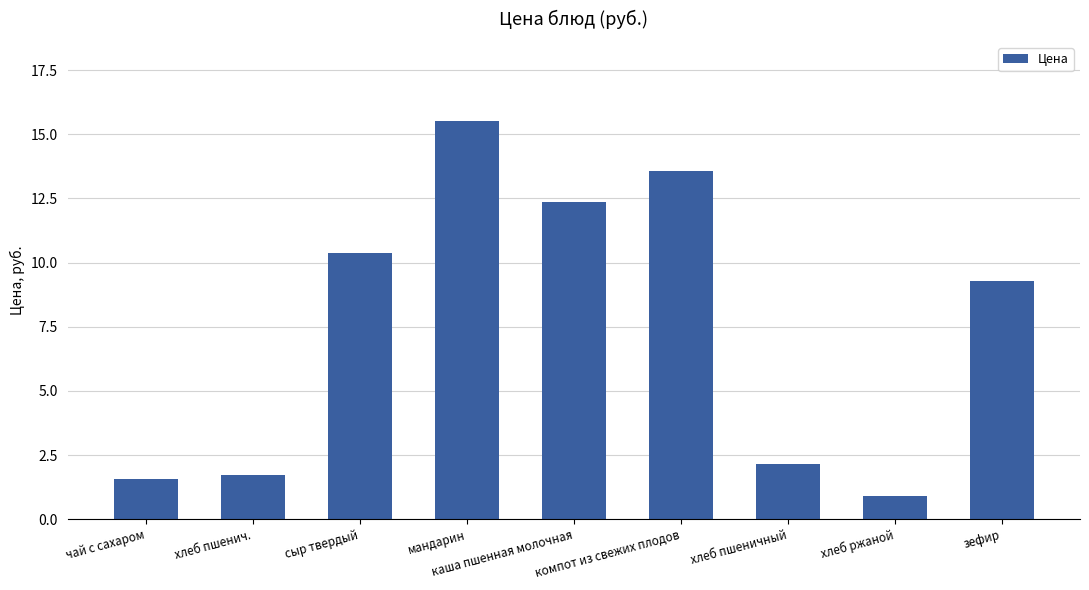

Which has a higher value, каша пшенная молочная or зефир?

каша пшенная молочная